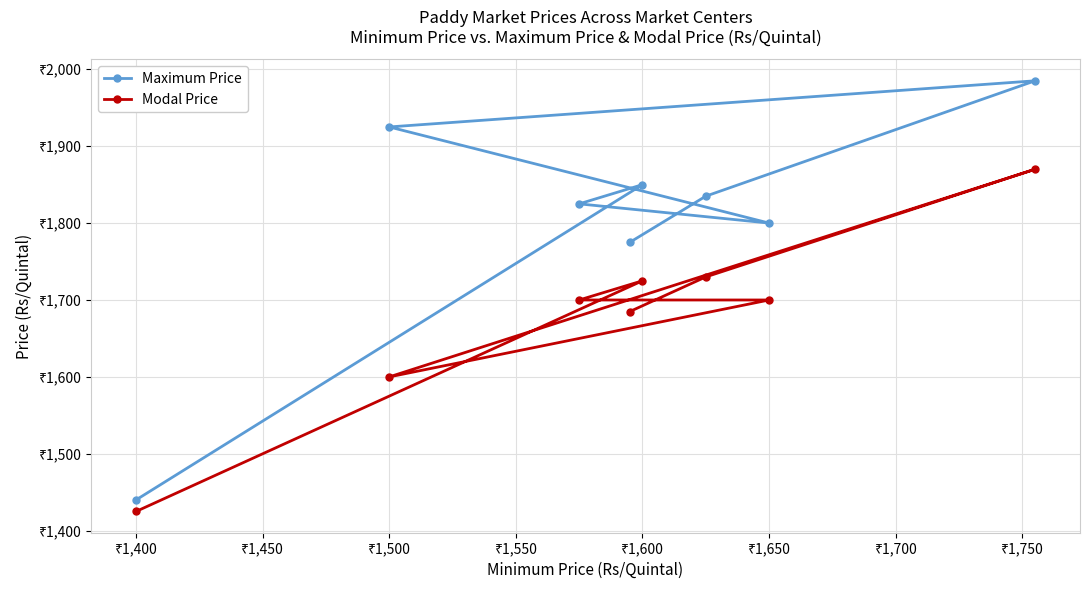

True or false: Maximum Price and Modal Price cross at least once.

False